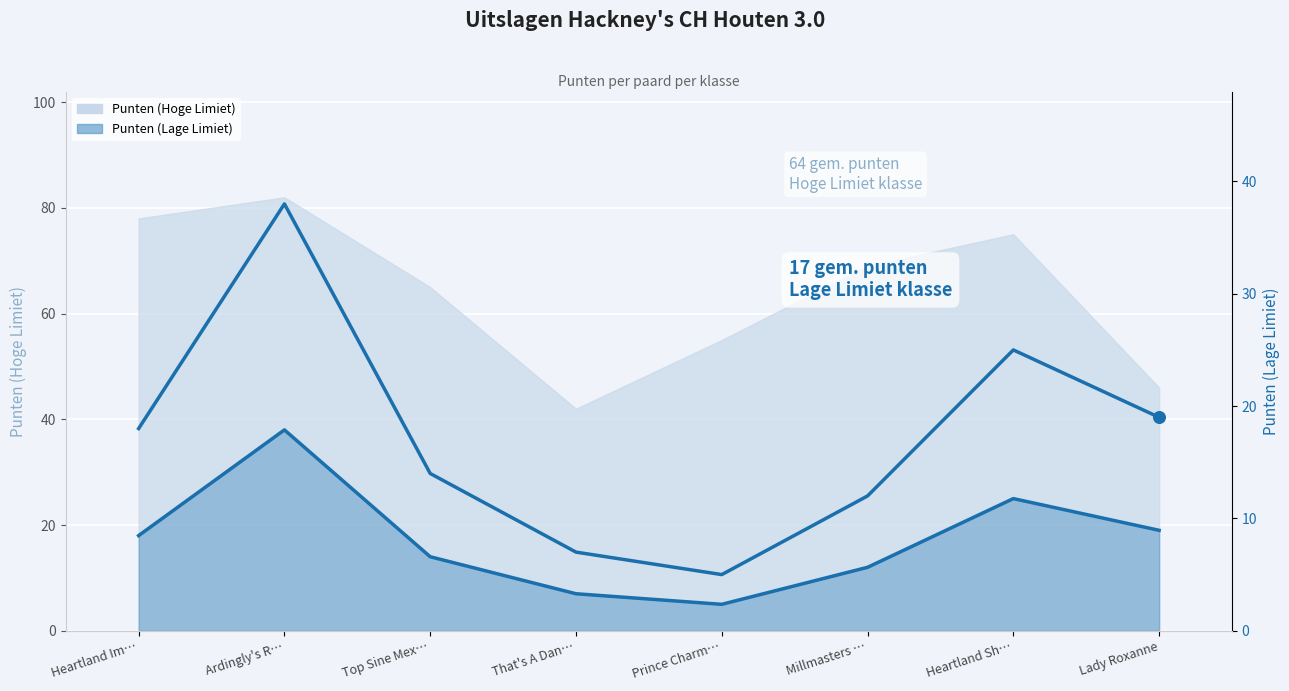

Approximately how many times larger is the value at Millmasters … compared to Top Sine Mex…?

0.9